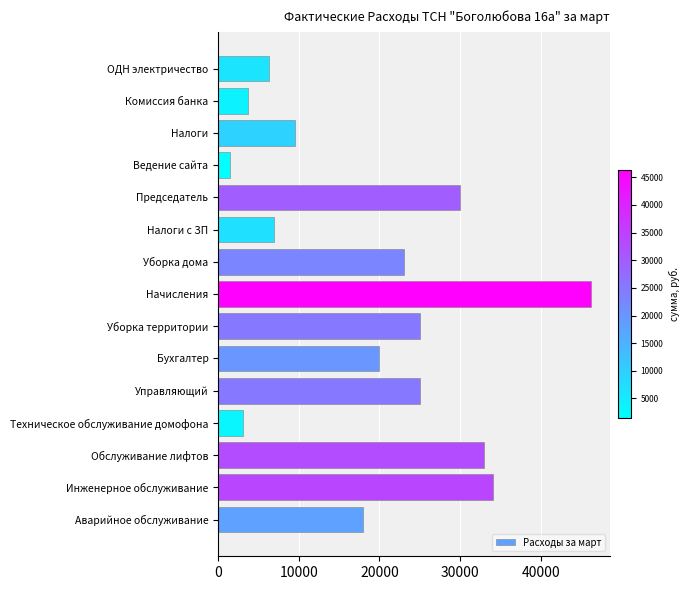

True or false: the data shows 1500.0 at Ведение сайта.

True